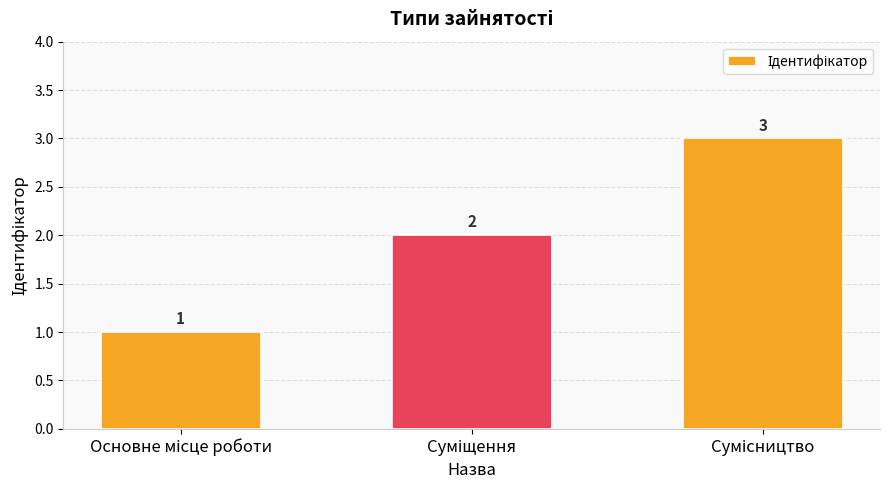

What is the value of the 1st bar from the left?

1